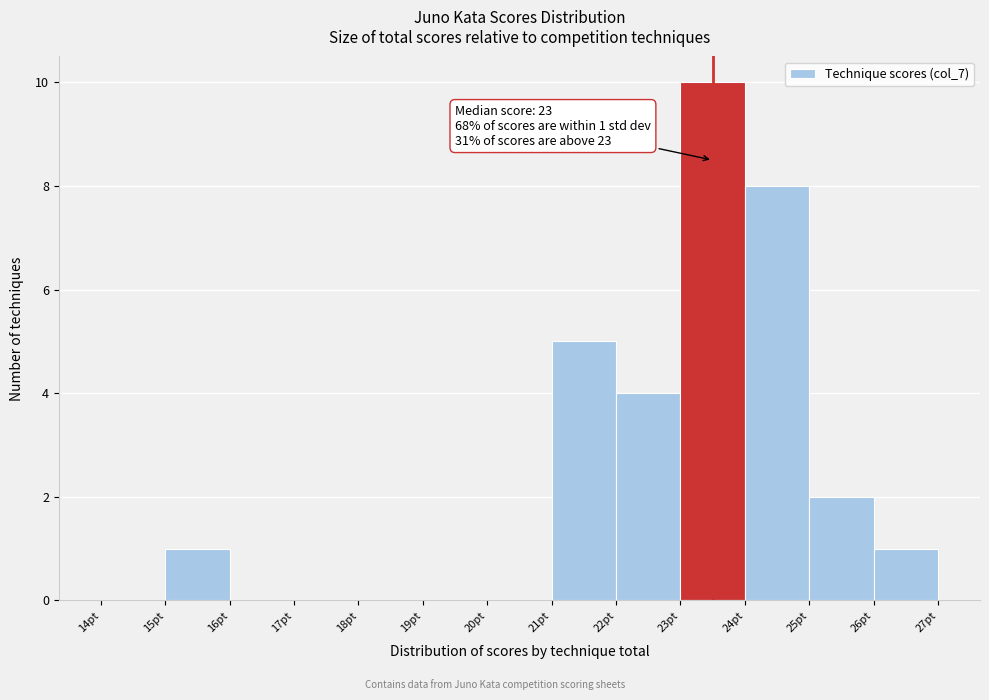

Over which range of the x-axis is the bar tallest?

23 to 24